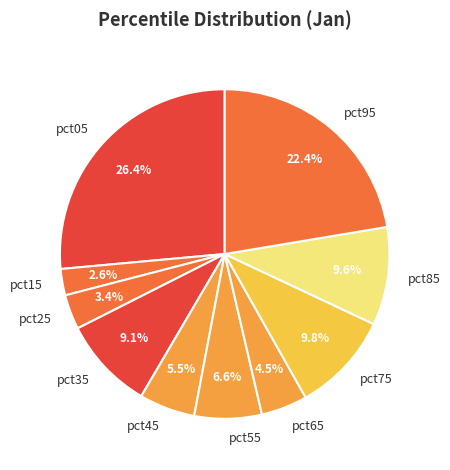

Which has a higher value, pct35 or pct65?

pct35